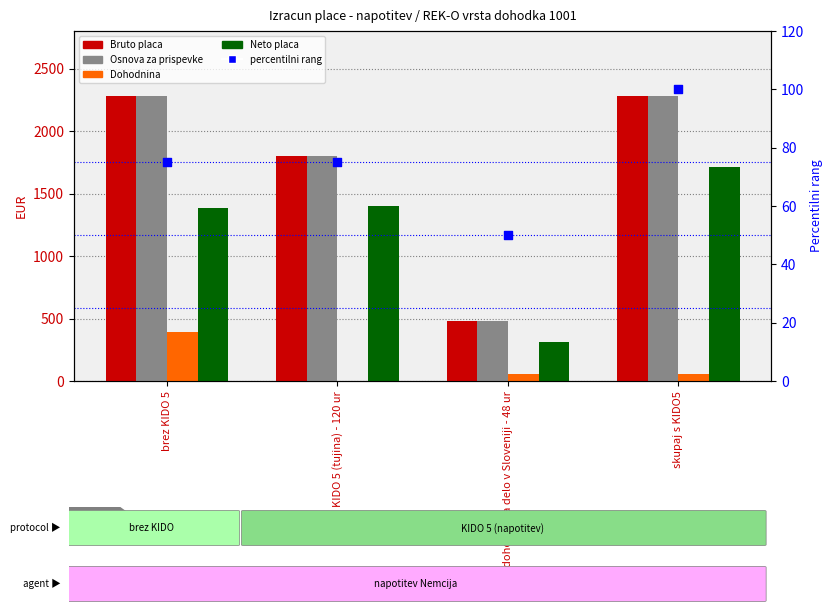

Which series contains the highest Y value?

Bruto placa